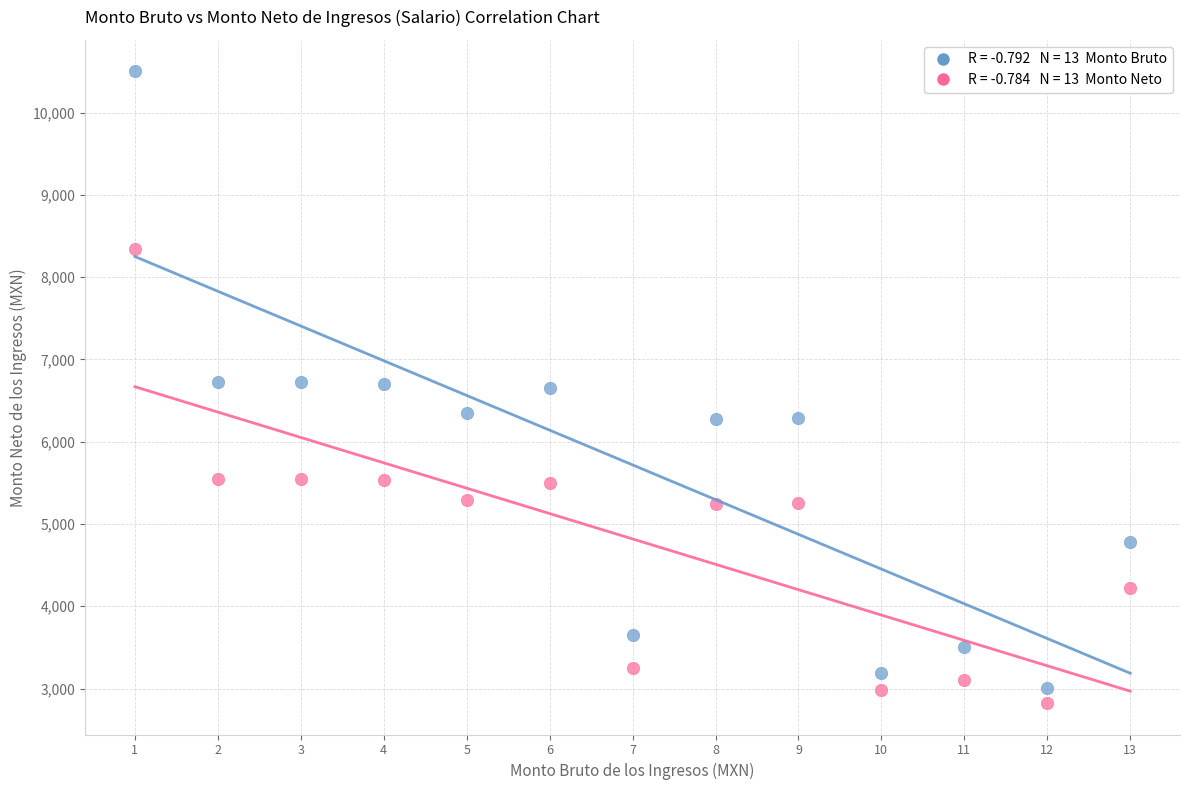

Across all data points, what is the range of Y values (max minus min)?

7673.9